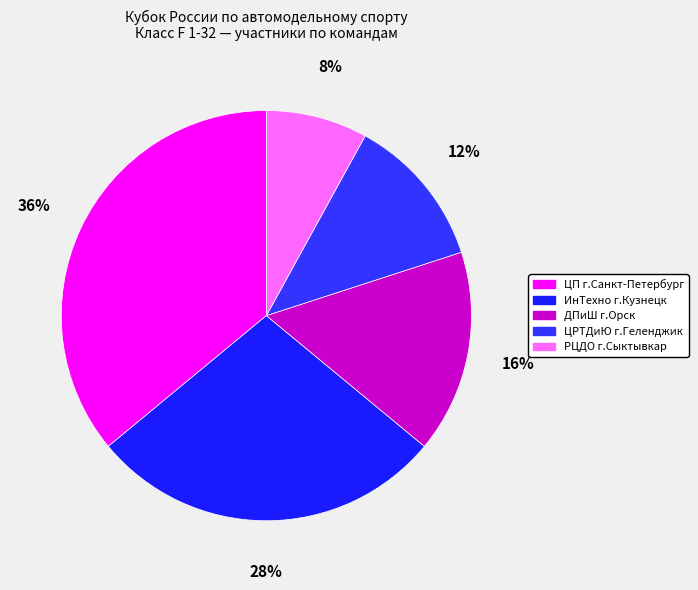

What is the largest slice in the pie chart?

Центр подготовки сборных команд г.Санкт-Петербург